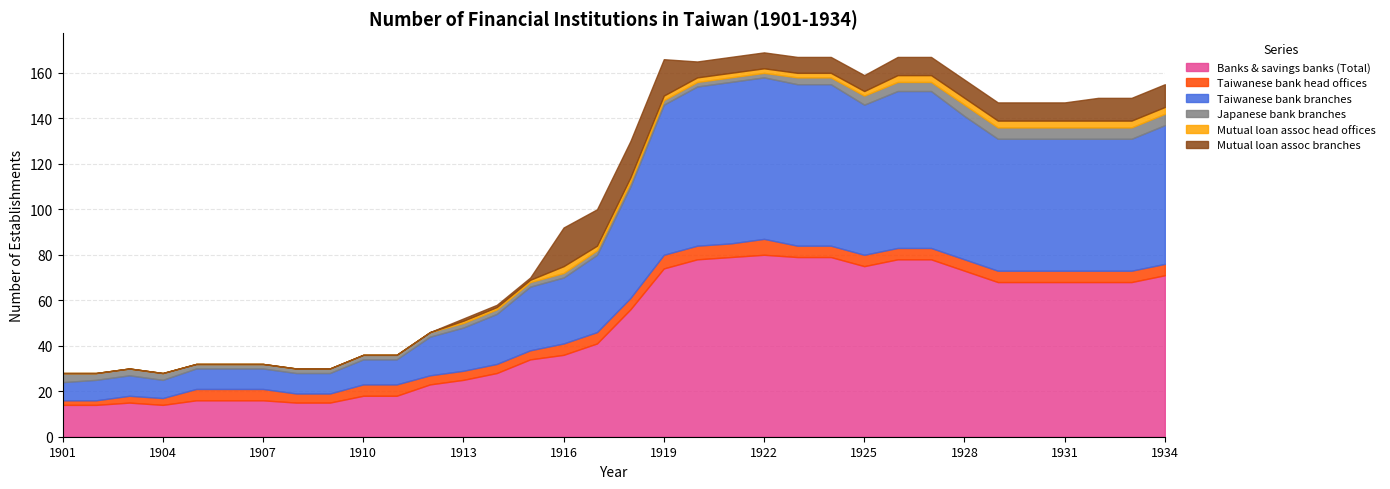

True or false: Banks & savings banks (Total) and Japanese bank branches intersect in this chart.

False